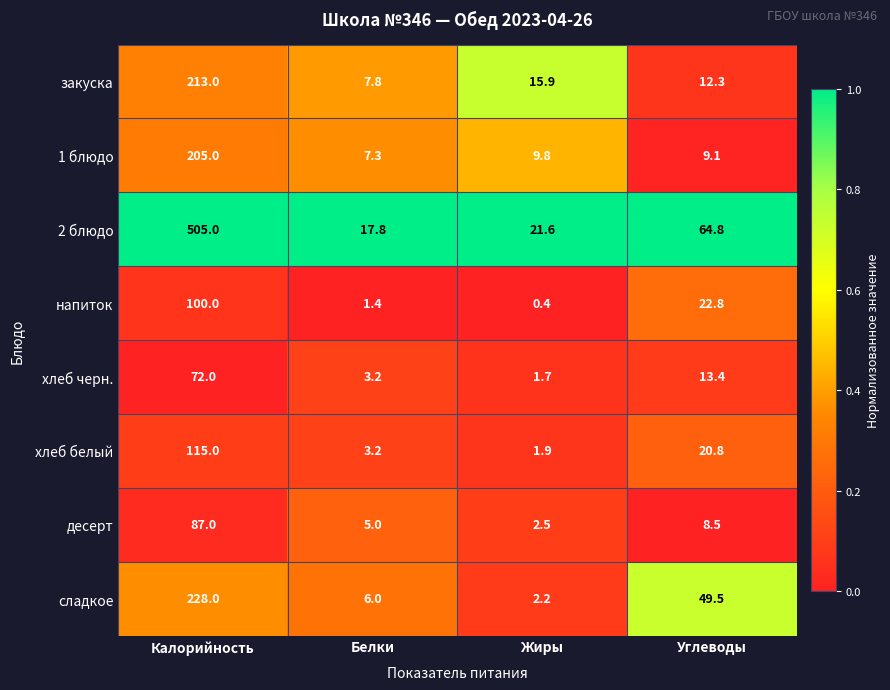

Is it true that закуска equals 213.0 at Калорийность?

True